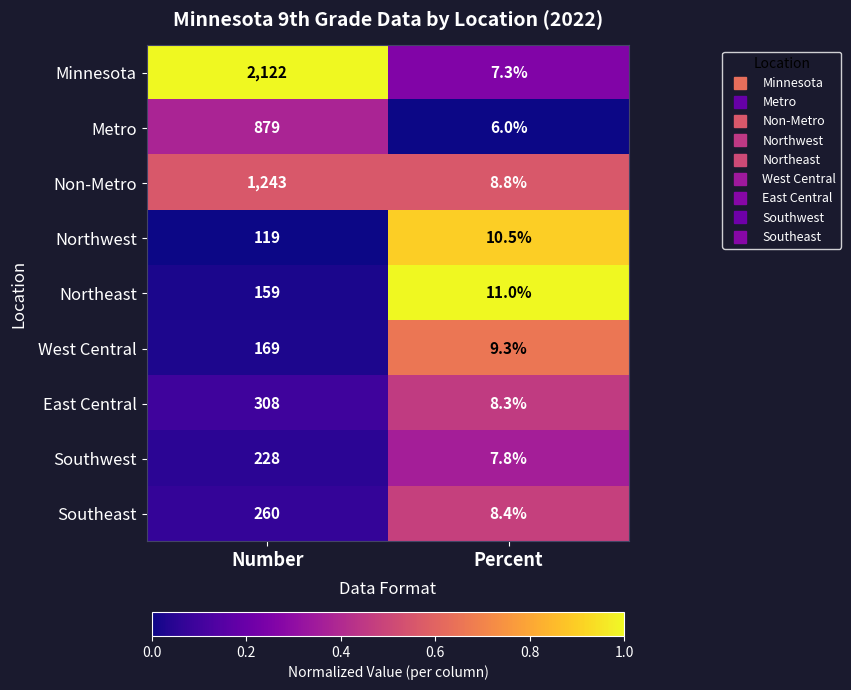

Reading right to left, list all the values displayed in this chart.

Minnesota: Percent=7.3	Number=2122.0
Metro: Percent=6.0	Number=879.0
Non-Metro: Percent=8.8	Number=1243.0
Northwest: Percent=10.5	Number=119.0
Northeast: Percent=11.0	Number=159.0
West Central: Percent=9.3	Number=169.0
East Central: Percent=8.3	Number=308.0
Southwest: Percent=7.8	Number=228.0
Southeast: Percent=8.4	Number=260.0